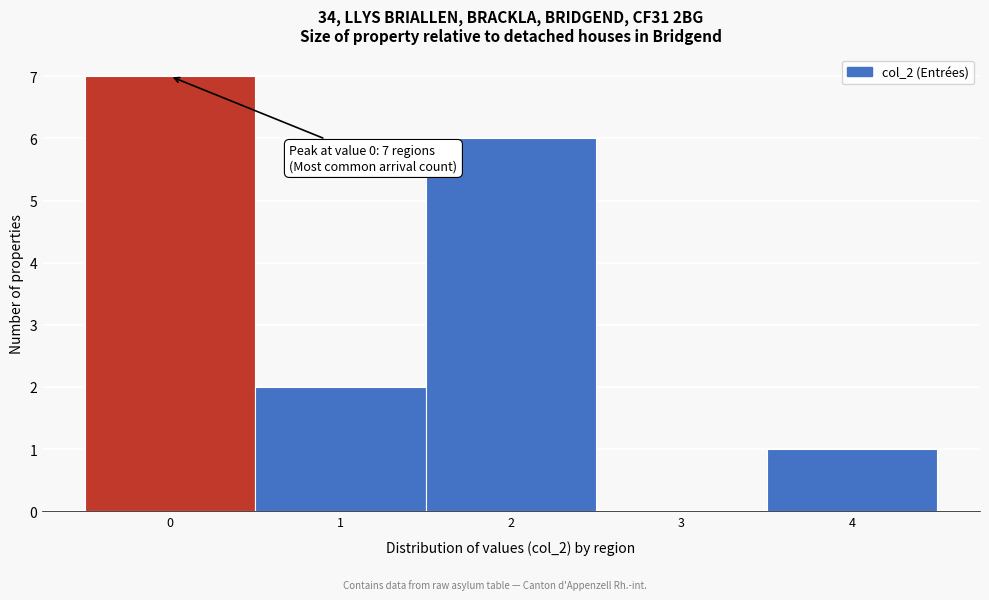

Over which range of the x-axis is the bar tallest?

-0.5 to 0.5